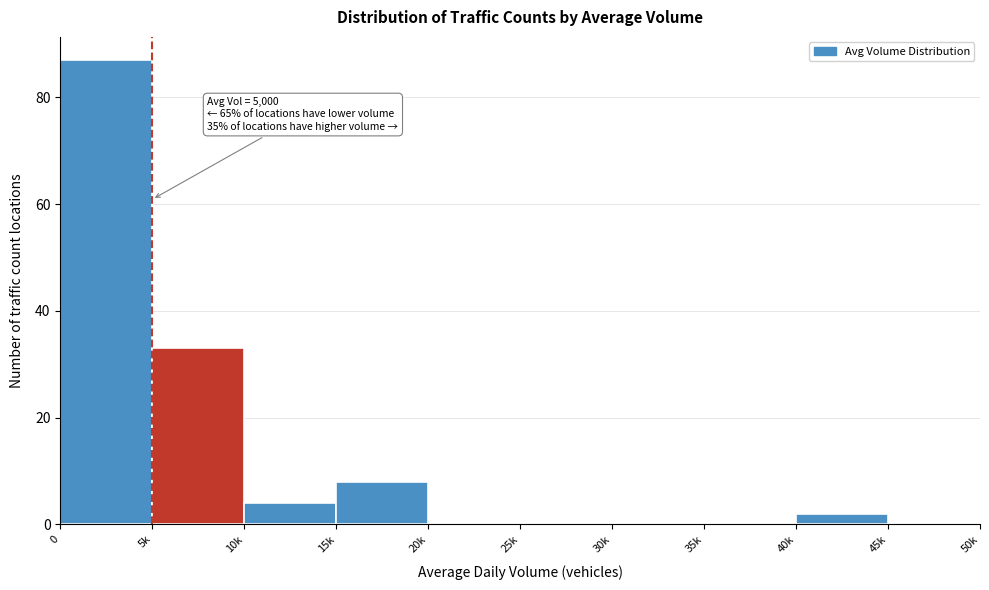

Reading left to right, transcribe all the data shown in this chart.

0=87	5k=33	10k=4	15k=8	20k=0	25k=0	30k=0	35k=0	40k=2	45k=0